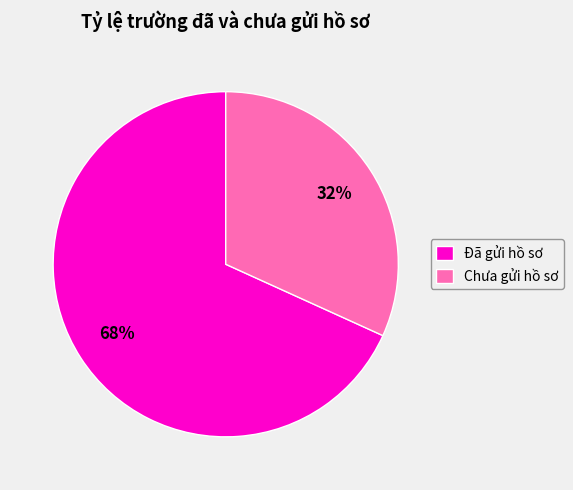

What is the ratio of the value at Đã gửi hồ sơ to the value at Chưa gửi hồ sơ?

2.1